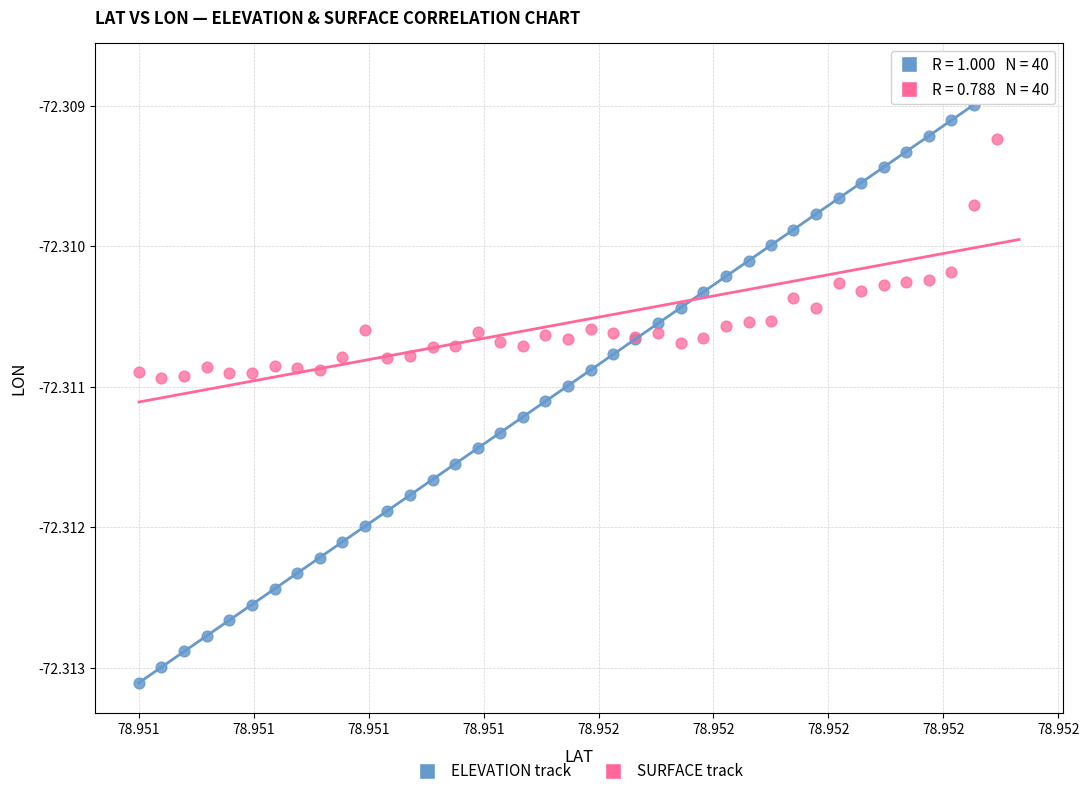

Which series has the largest Y range (max minus min)?

ELEVATION track